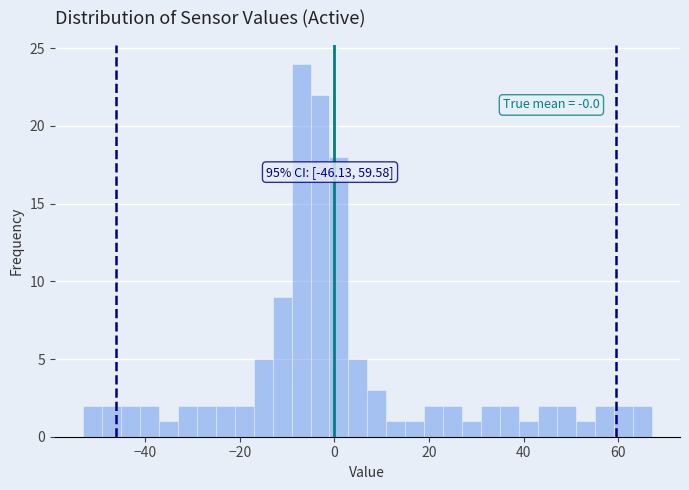

Read against the x-axis, roughly where is the centre of the tallest bar?

-8